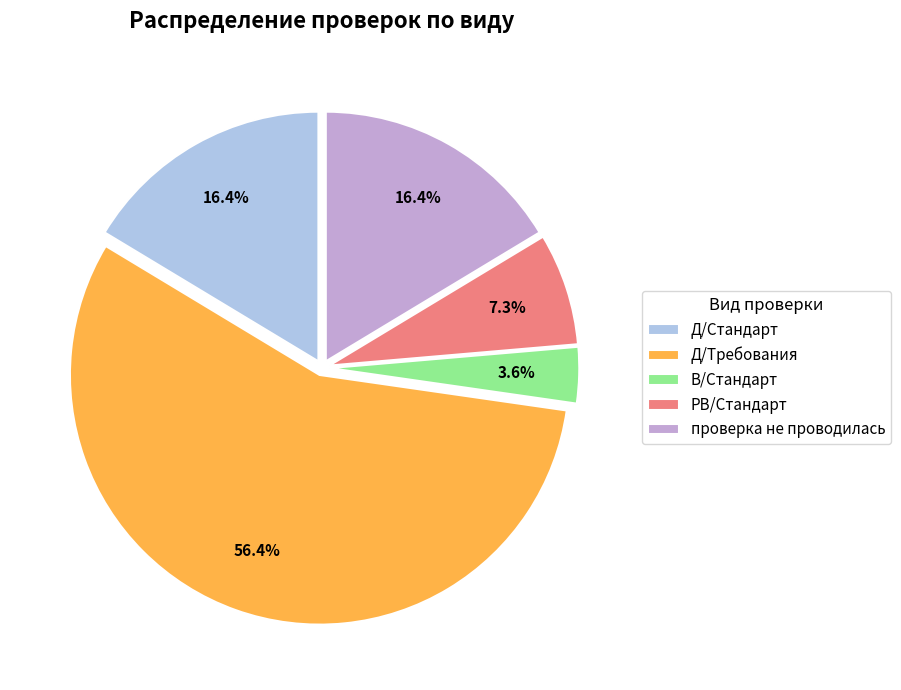

Which slice represents more than half of the pie?

Д/Требования